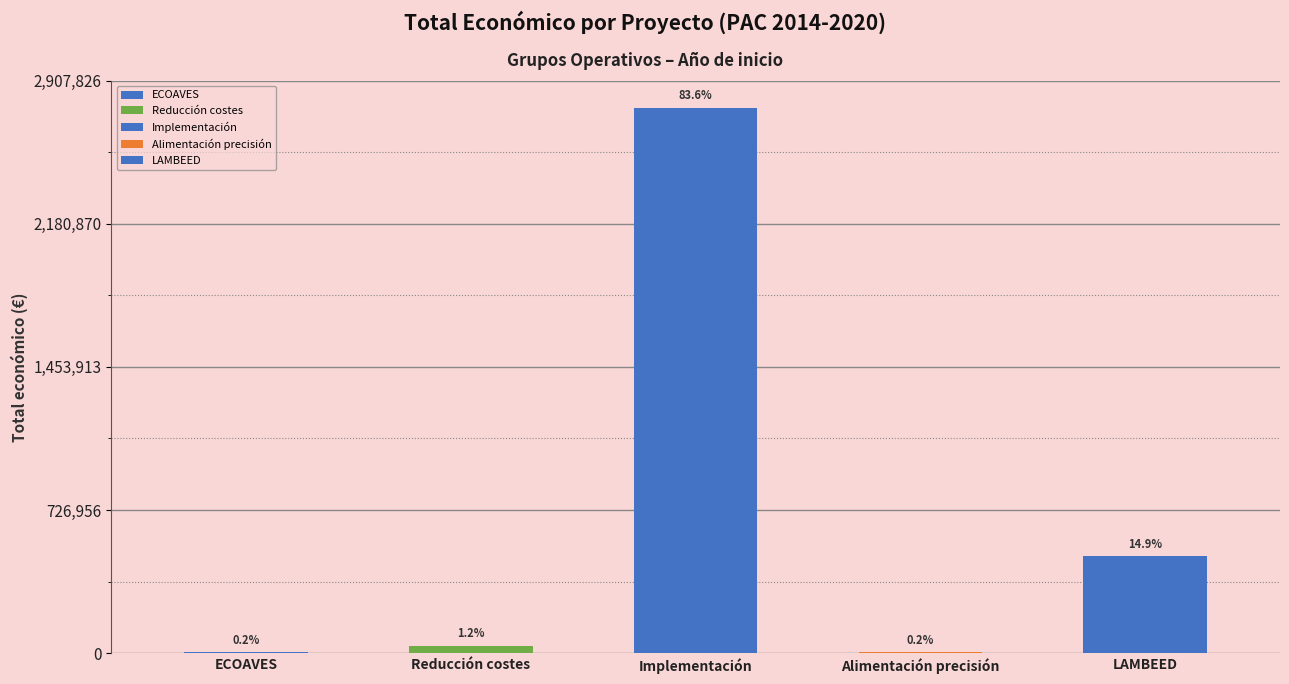

Count the number of categories in the chart.

5